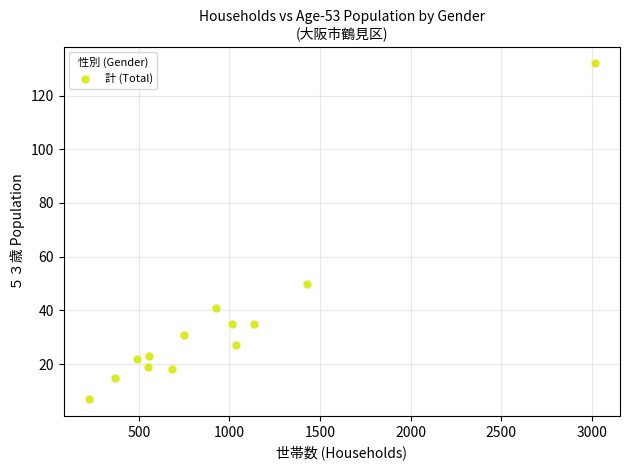

What Y value in the scatter plot is closest to 69?

50